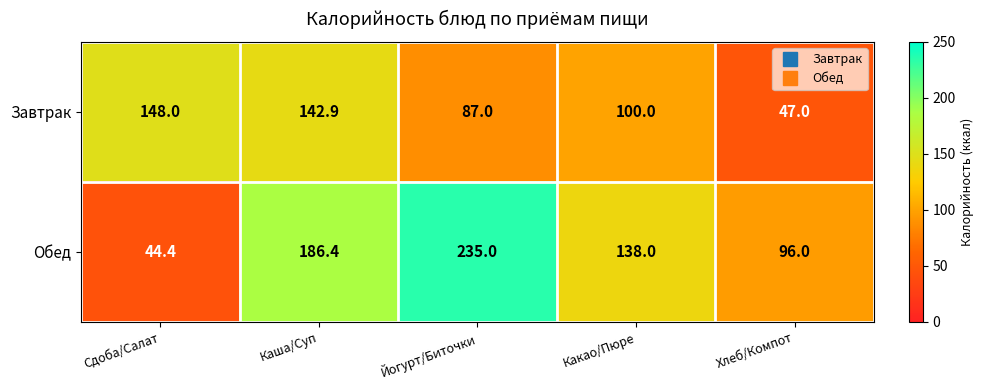

At which category is the sum across all series the highest?

Каша/Суп